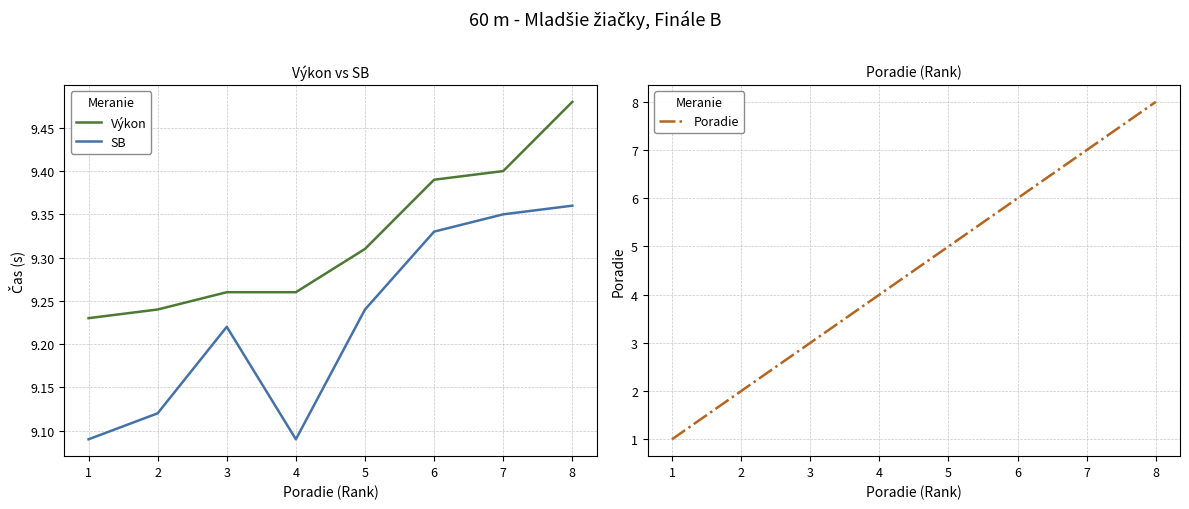

Reading right to left, what are all the values shown in this chart?

Výkon: 8=9.5	7=9.4	6=9.4	5=9.3	4=9.3	3=9.3	2=9.2	1=9.2
SB: 8=9.4	7=9.3	6=9.3	5=9.2	4=9.1	3=9.2	2=9.1	1=9.1
Poradie: 8=8.0	7=7.0	6=6.0	5=5.0	4=4.0	3=3.0	2=2.0	1=1.0